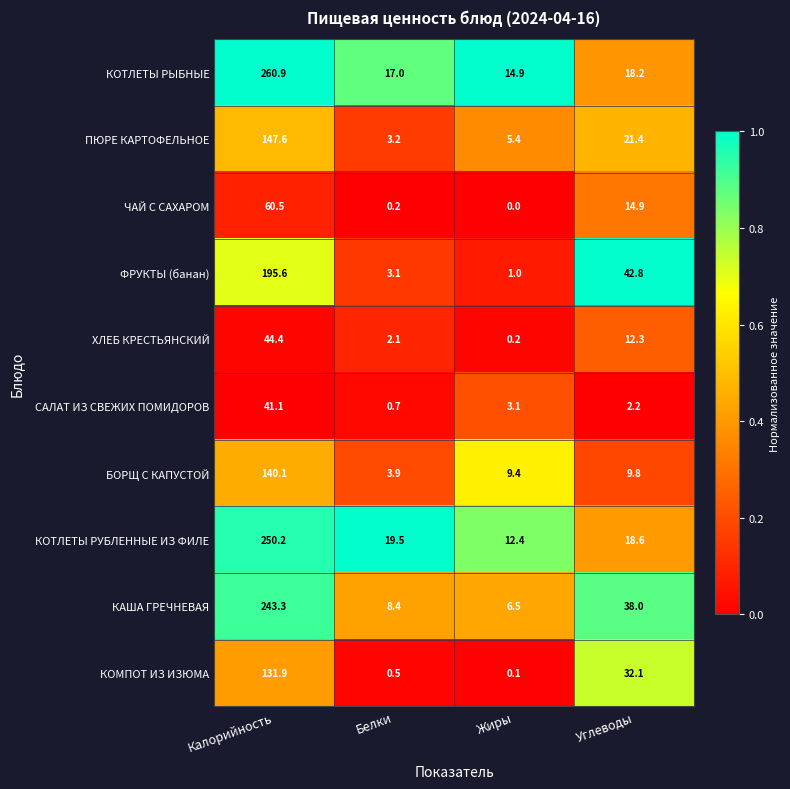

Where is КОМПОТ ИЗ ИЗЮМА nearest to the value 66?

Углеводы